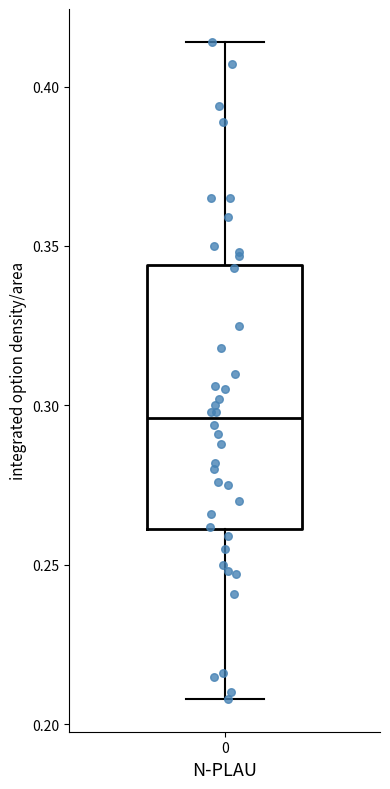

Where does the upper whisker of the box at x = 0 end on the y-axis? The values are not printed on the chart, so give them approximately, as read against the axis.

0.415